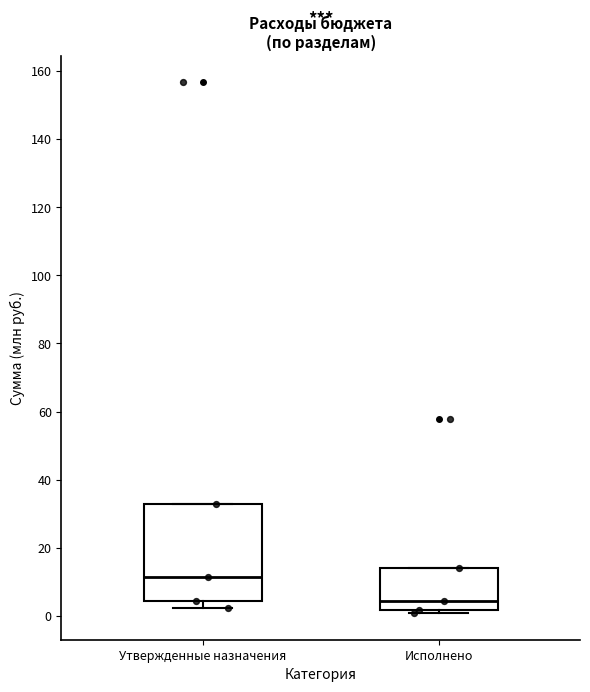

Reading left to right, read every box against the y-axis: the position of its median line, the range the box covers, and the ends of its whiskers. The values are not printed on the chart, so give them approximately, as read against the axis.

Утвержденные назначения: median 12, box 4 to 32, whiskers 2 to 32
Исполнено: median 4, box 2 to 14, whiskers 0 to 14